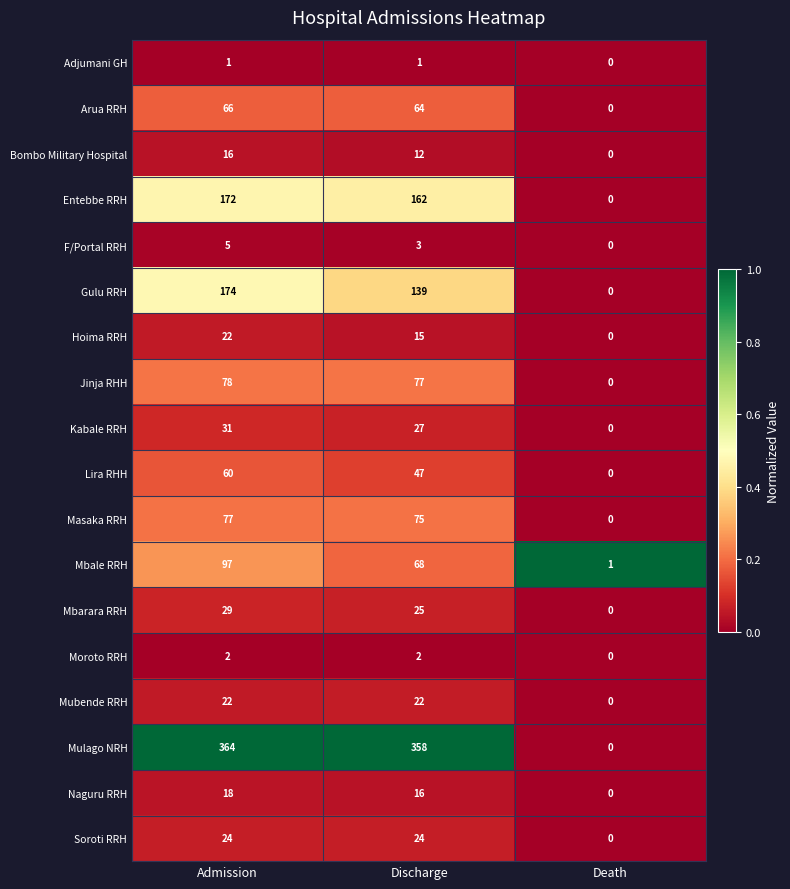

What is the difference between the Mbarara RRH values at Admission and Death?

29